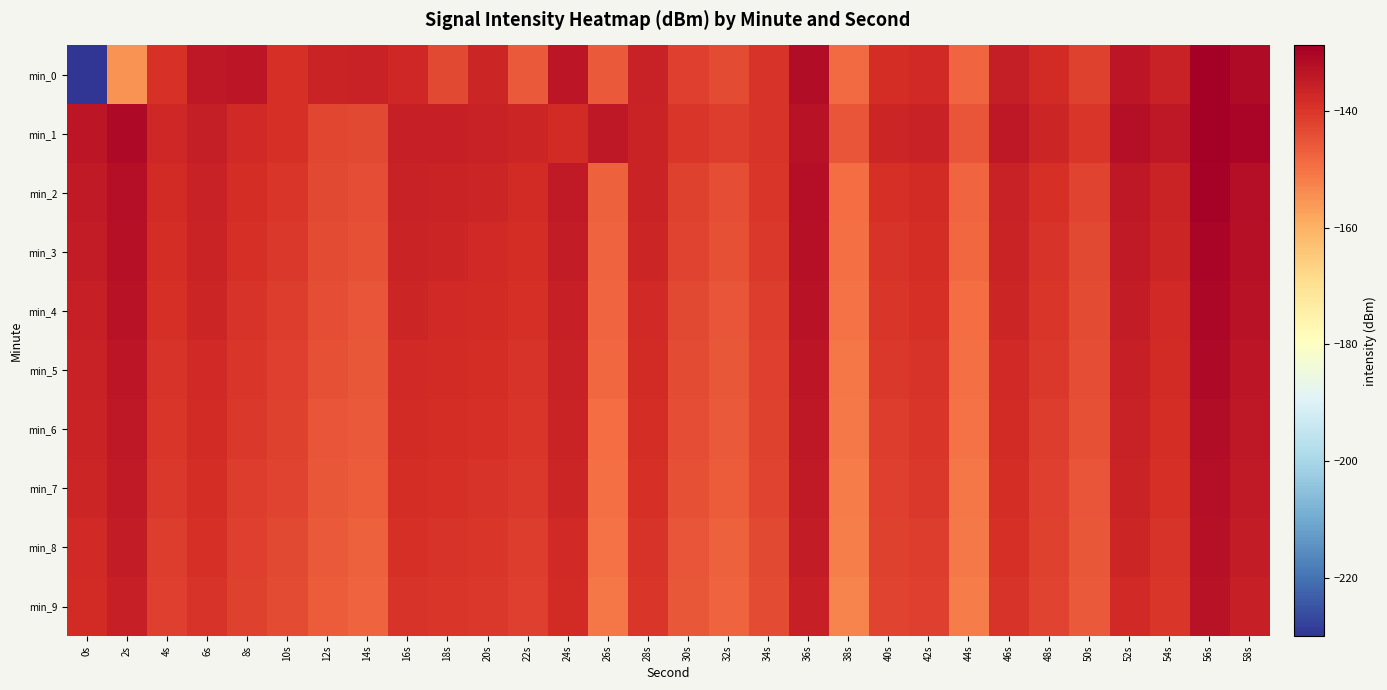

Which category has the highest value across all series?

56s